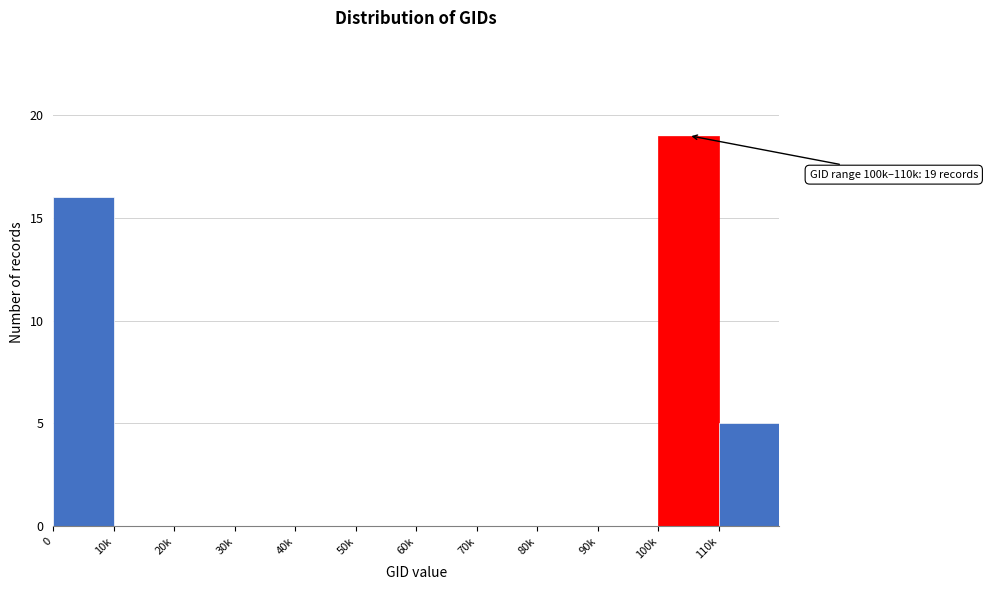

Reading left to right, what are all the values shown in this chart?

0=16	10k=0	20k=0	30k=0	40k=0	50k=0	60k=0	70k=0	80k=0	90k=0	100k=19	110k=5